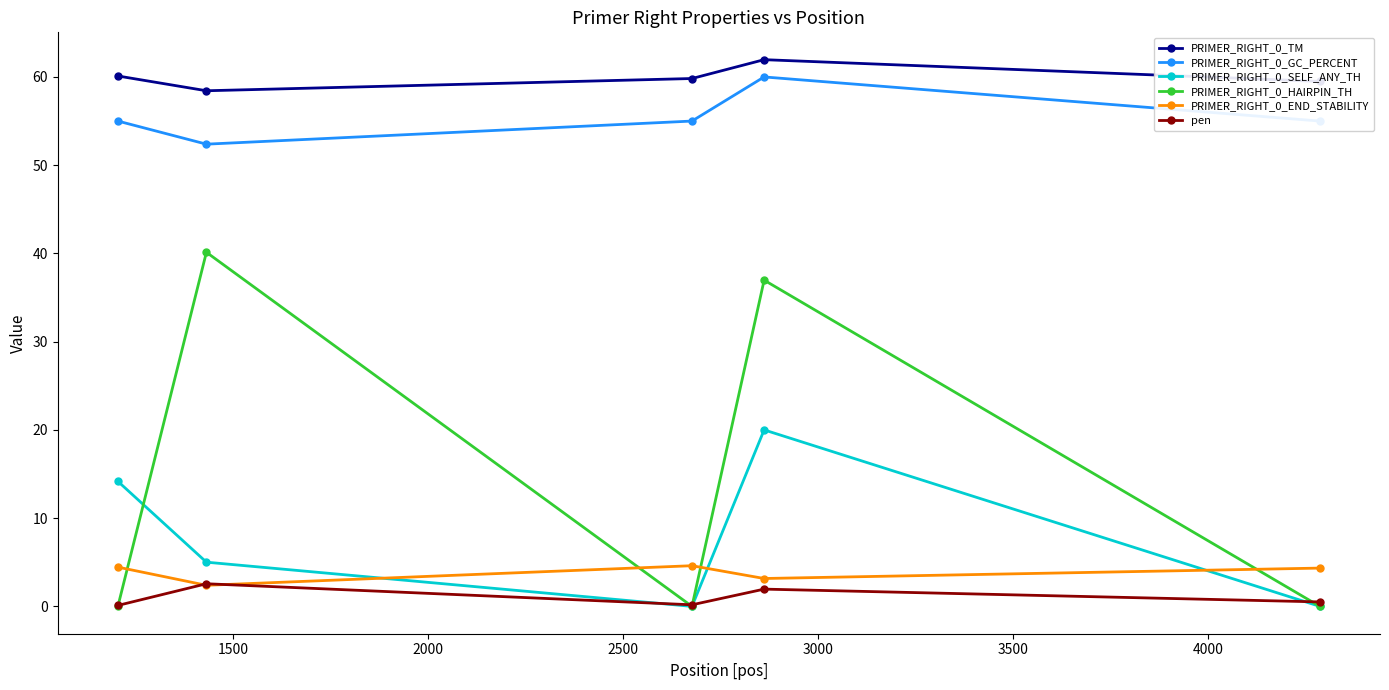

Which series has the largest range (max minus min)?

PRIMER_RIGHT_0_HAIRPIN_TH